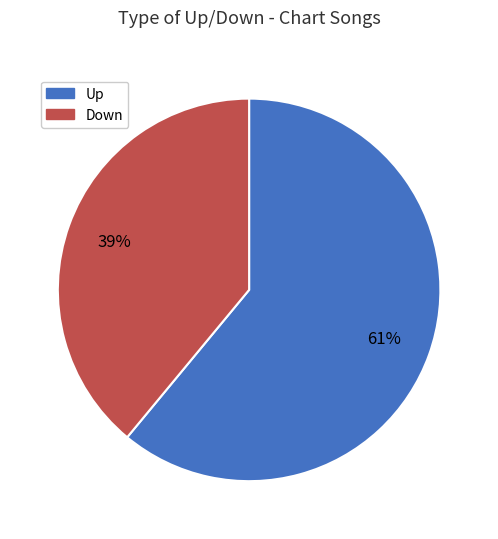

To the nearest percent, what is the average slice percentage?

50%